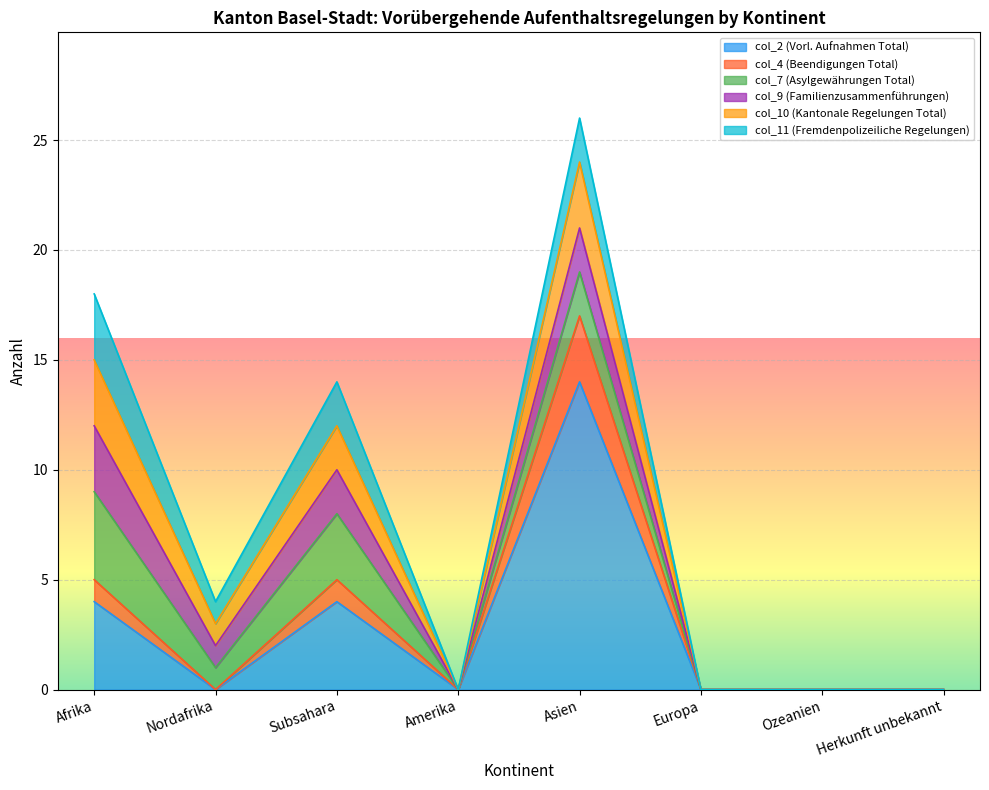

At which label does col_10 (Kantonale Regelungen Total) reach its minimum?

Amerika